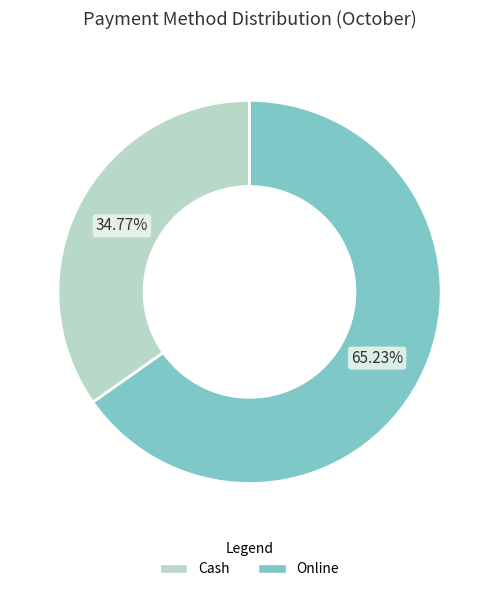

Which category has the biggest portion of the pie?

Online